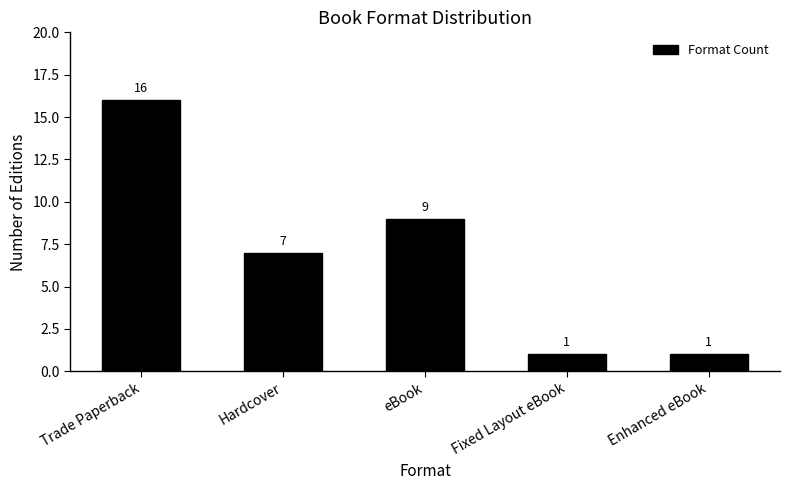

What is the difference between the maximum and minimum values?

15